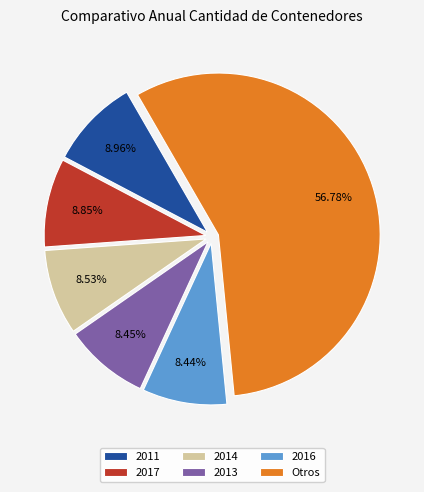

How many slices are in this pie chart?

6